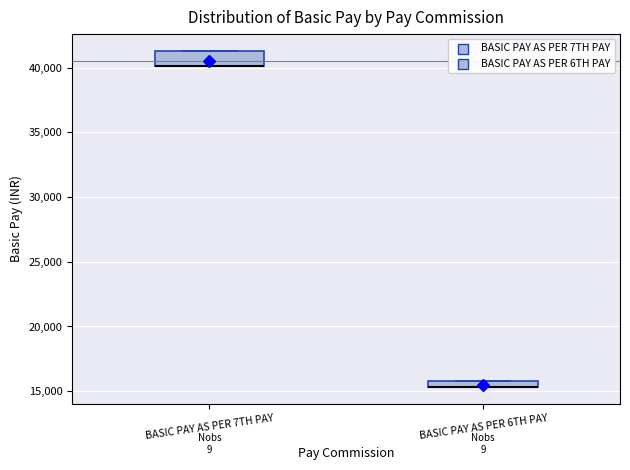

Where is the lower edge of the box for BASIC PAY AS PER 6TH PAY on the y-axis? The values are not printed on the chart, so give them approximately, as read against the axis.

15500